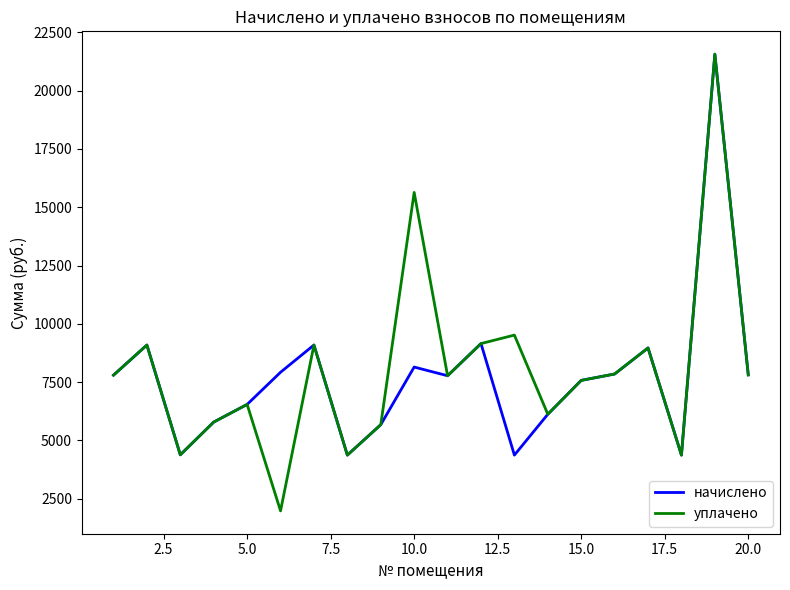

Which series has the largest range (max minus min)?

уплачено